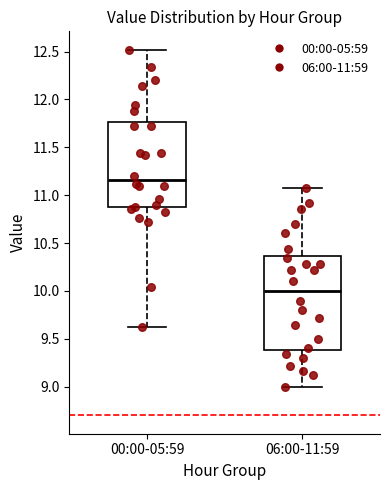

Reading left to right, transcribe this box plot: for each box, give where its median line is, the range the box spans, and where its two whiskers end, as read against the y-axis. The values are not printed on the chart, so give them approximately, as read against the axis.

00:00-05:59: median 11.15, box 10.90 to 11.75, whiskers 9.60 to 12.50
06:00-11:59: median 10.00, box 9.40 to 10.35, whiskers 9.00 to 11.10